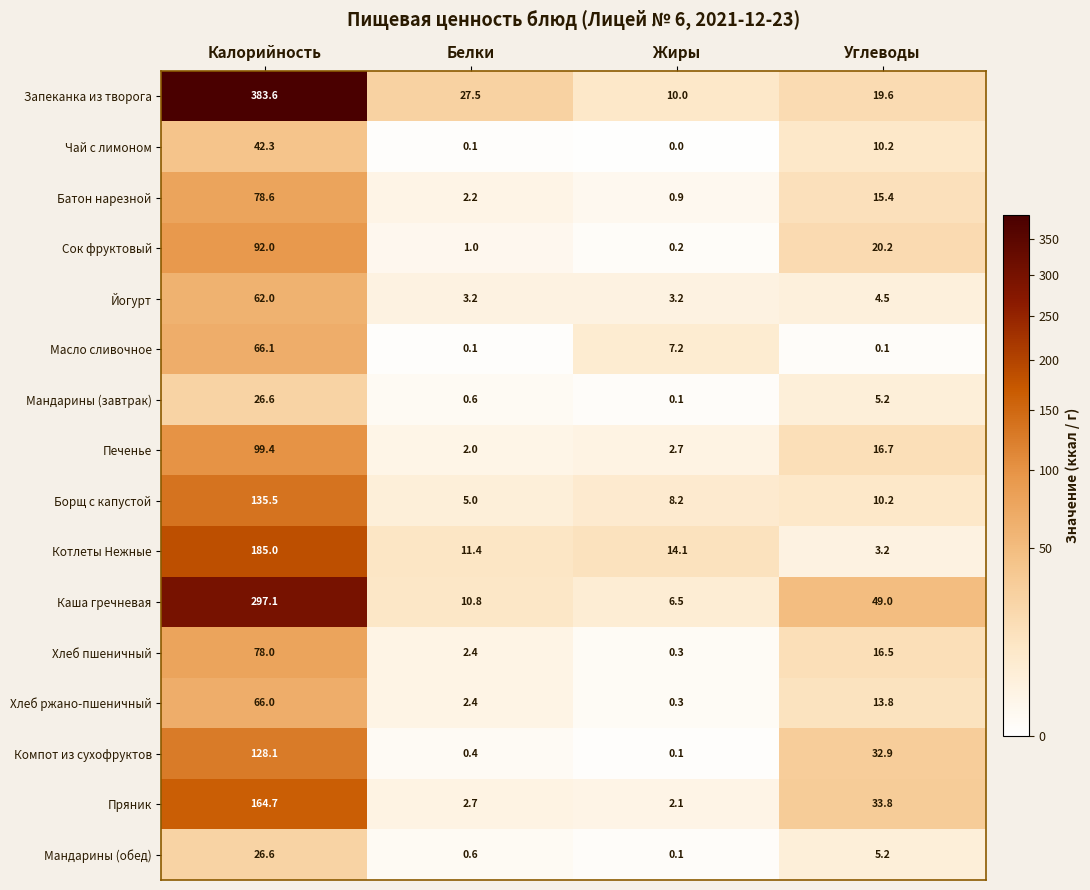

Where does the Компот из сухофруктов series first go above 32?

Калорийность